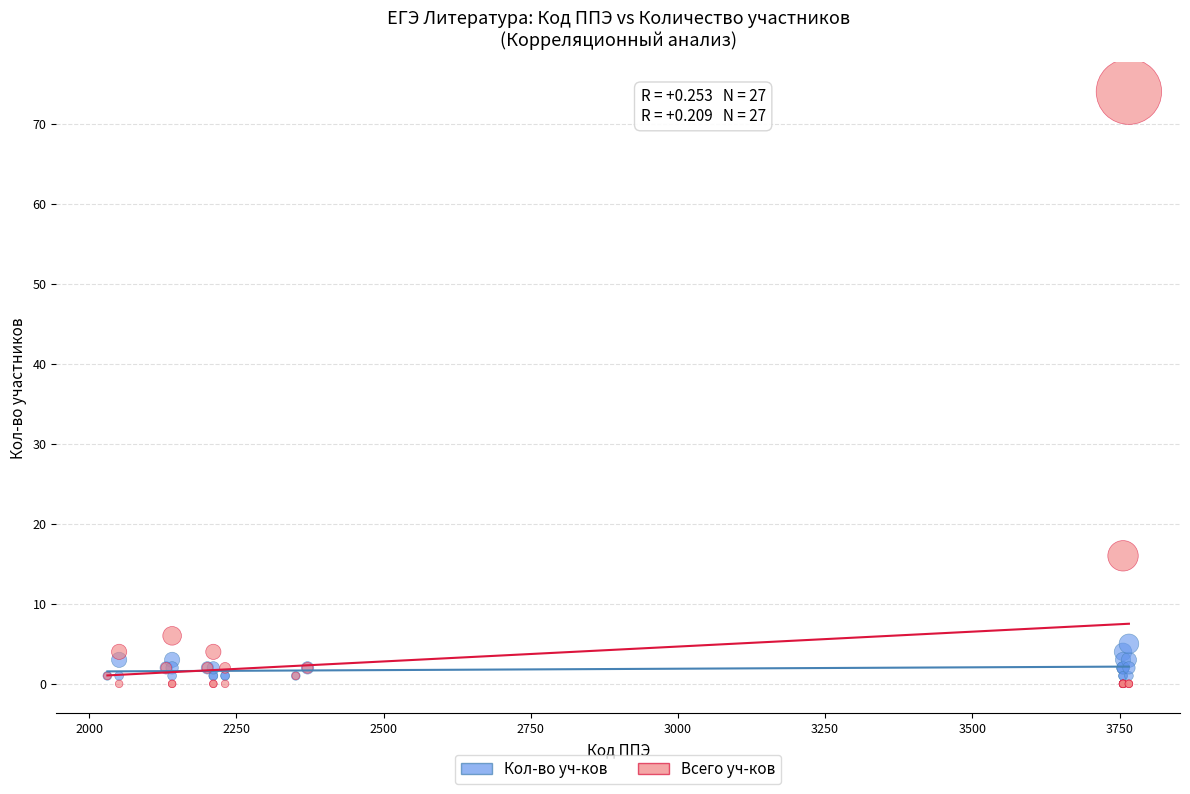

Which series has the widest spread of Y values?

Всего уч-ков